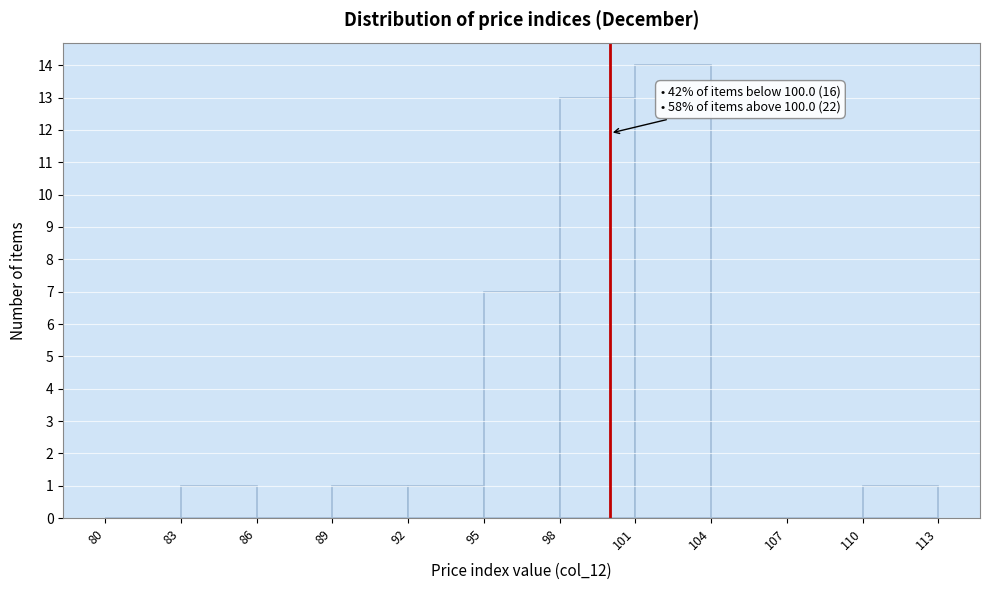

Which range on the x-axis has the tallest bar?

101 to 104